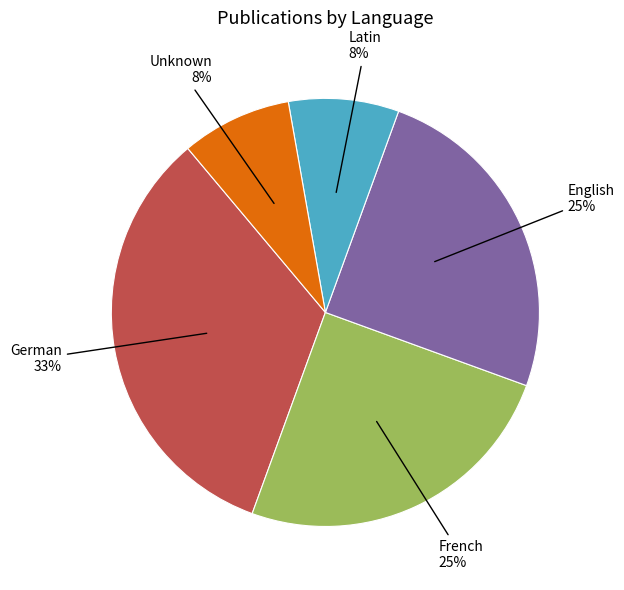

How many slices are in this pie chart?

5